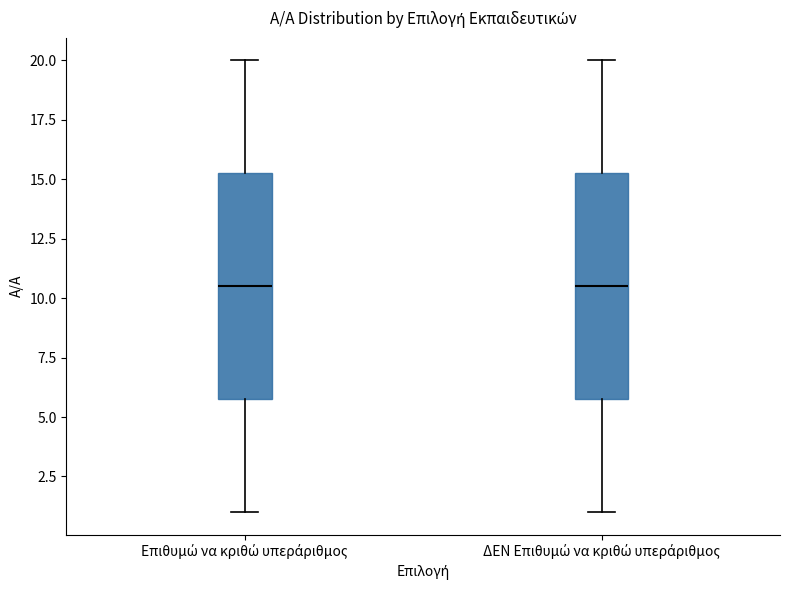

Reading left to right, transcribe this box plot: for each box, give where its median line is, the range the box spans, and where its two whiskers end, as read against the y-axis. The values are not printed on the chart, so give them approximately, as read against the axis.

Επιθυμώ να κριθώ υπεράριθμος: median 10.5, box 6.0 to 15.5, whiskers 1.0 to 20.0
ΔΕΝ Επιθυμώ να κριθώ υπεράριθμος: median 10.5, box 6.0 to 15.5, whiskers 1.0 to 20.0